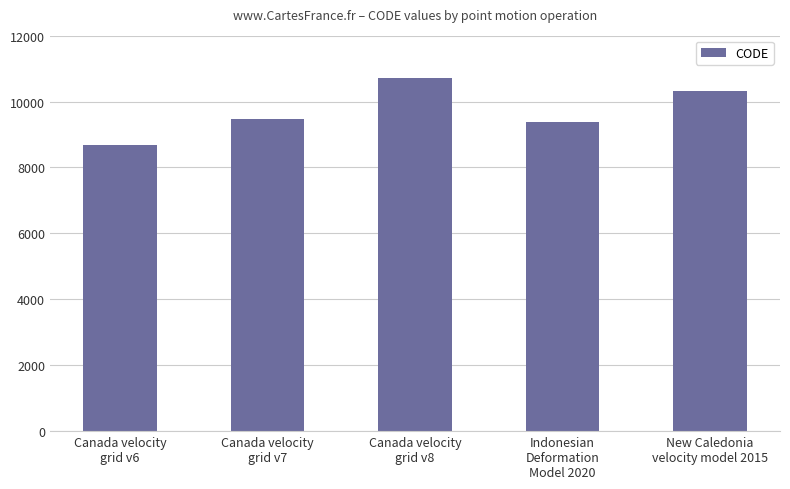

What is the sum of all values?

48564